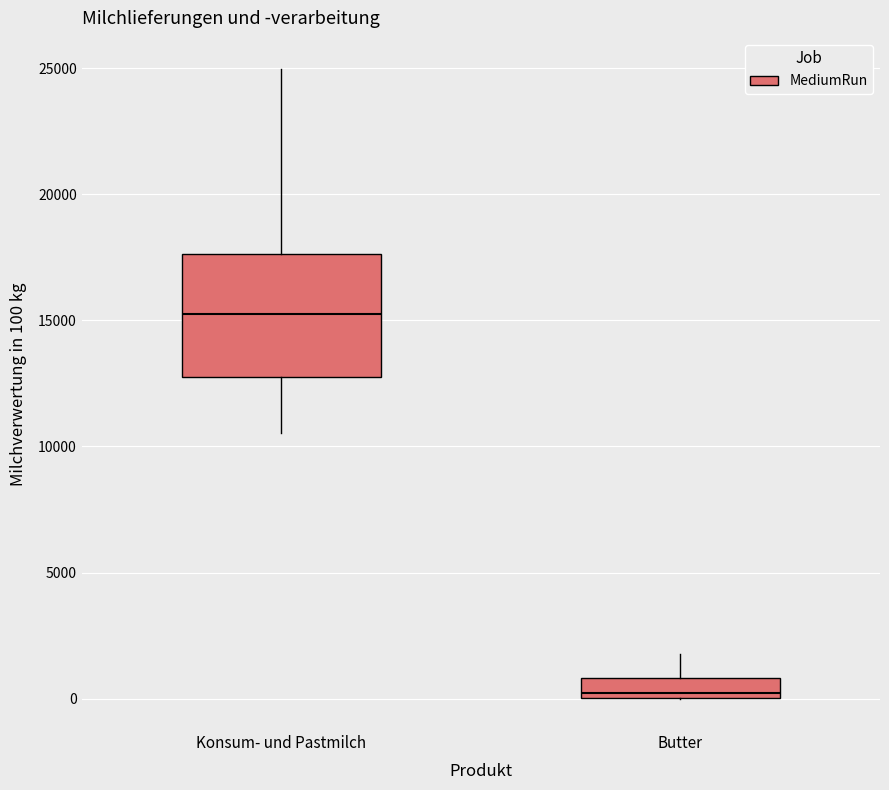

Which box is the tallest, from its lower edge to its upper edge?

Konsum- und Pastmilch